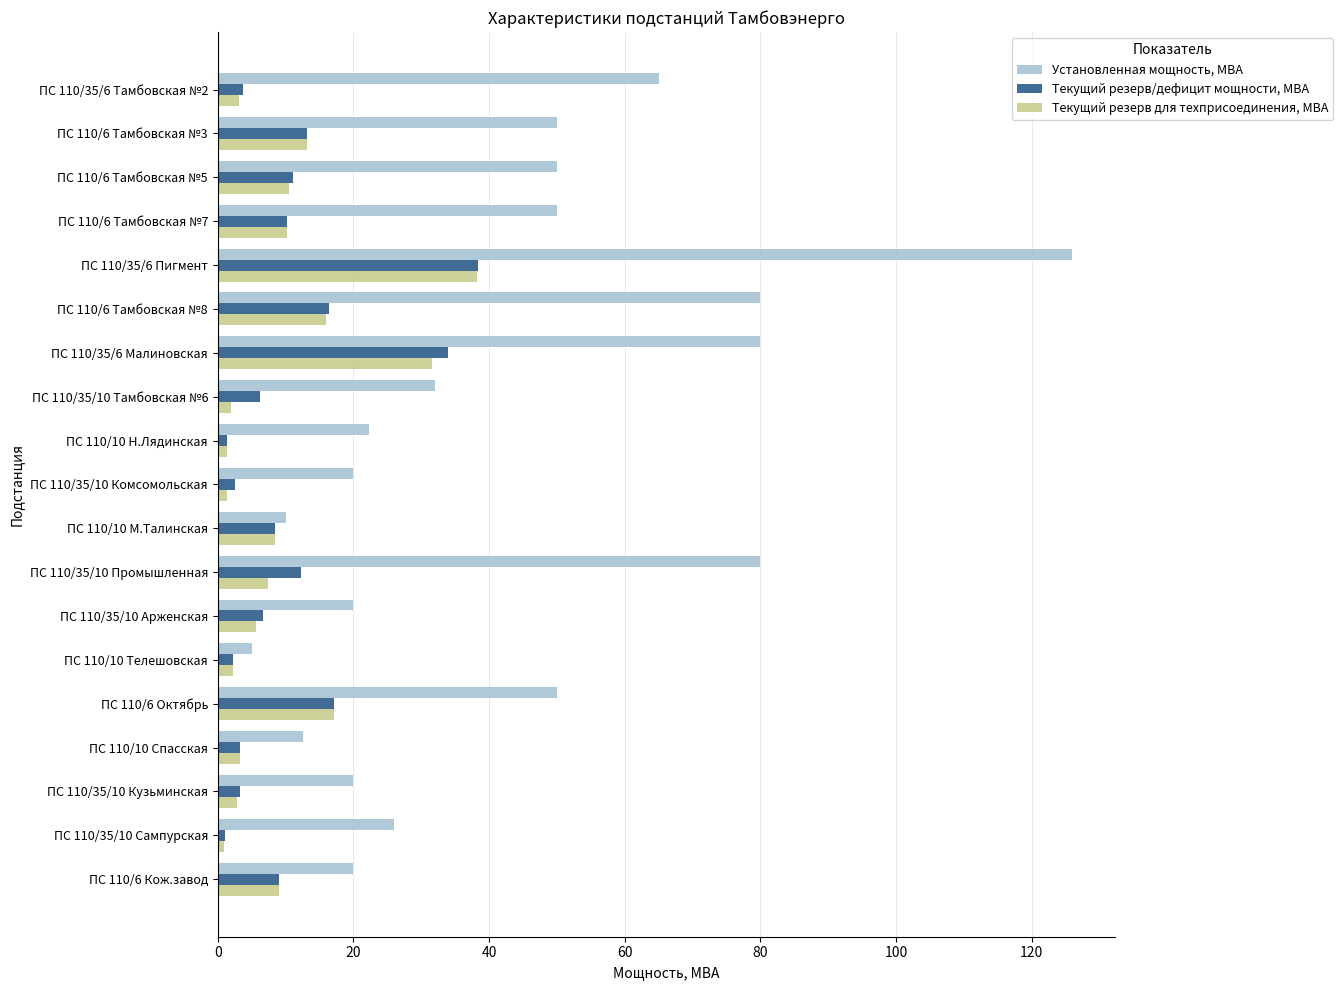

What is the difference between the second highest and minimum values in the Установленная мощность, МВА series?

75.0